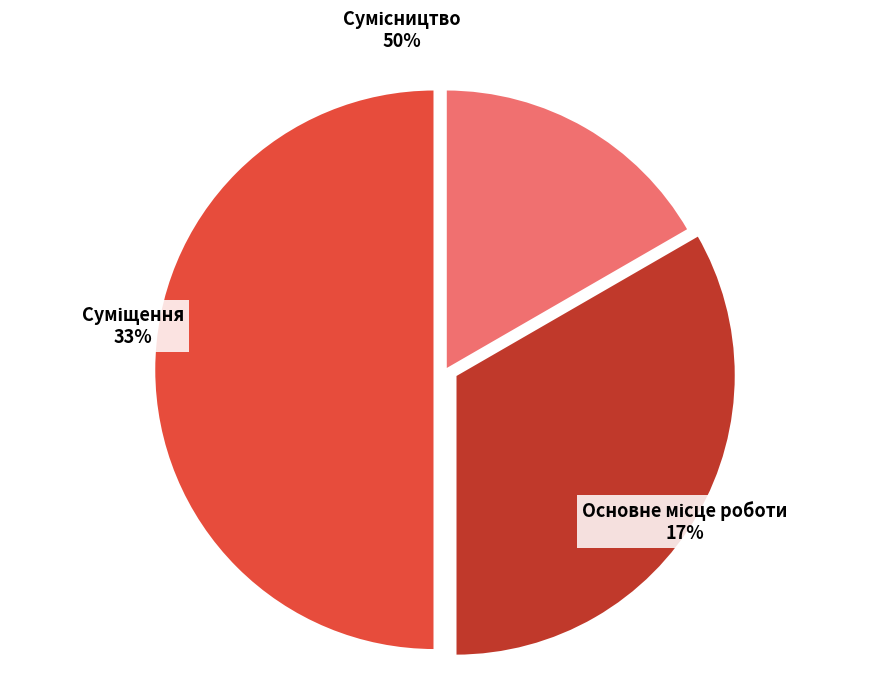

Between Суміщення and Сумісництво, which is larger?

Сумісництво